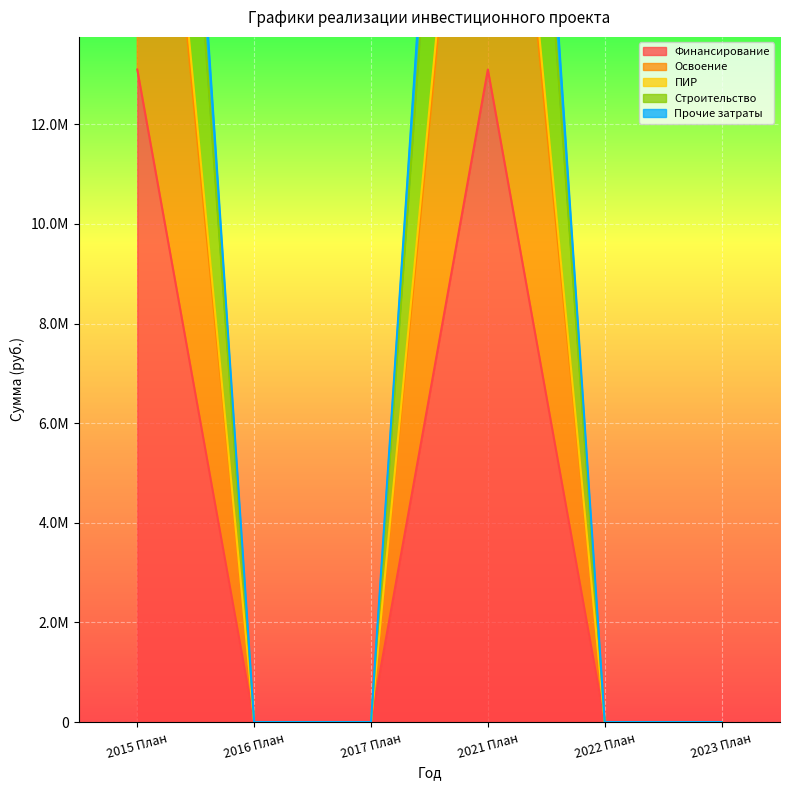

Rank the series by their maximum value, from highest to lowest.

Прочие затраты, Строительство, ПИР, Освоение, Финансирование